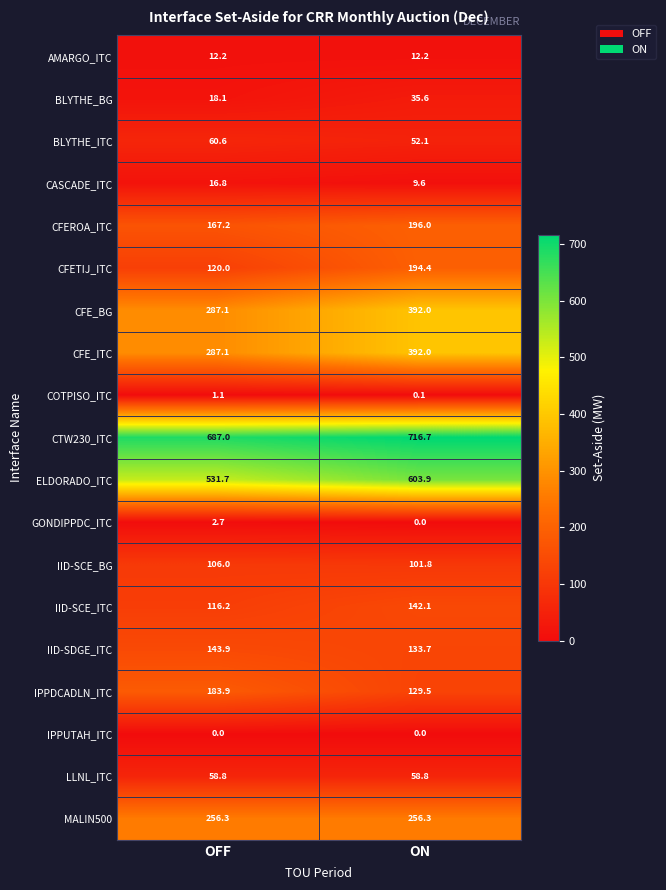

Which series has the largest total across all categories?

CTW230_ITC